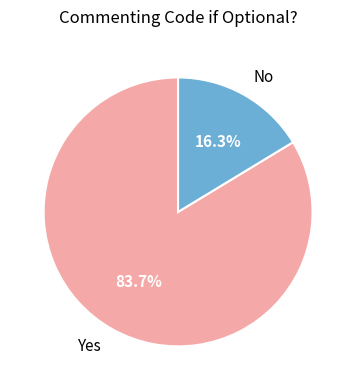

Is Yes the majority of the pie?

Yes